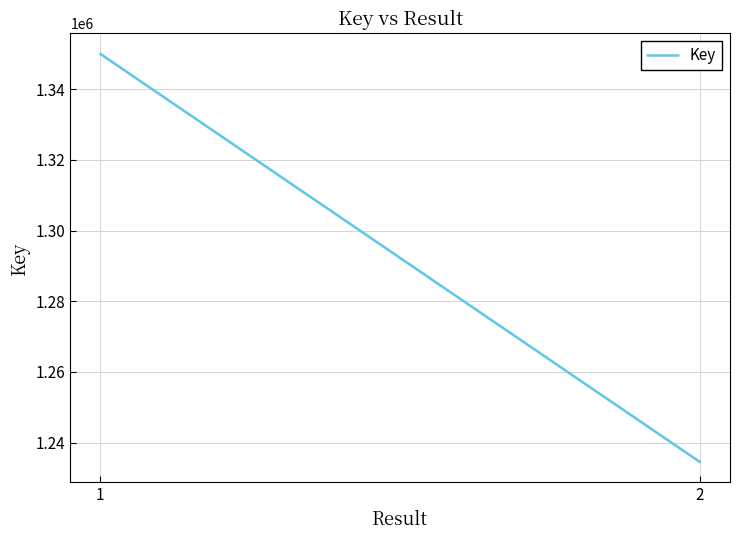

What is the sum of the values at 2 and 1?

2584465